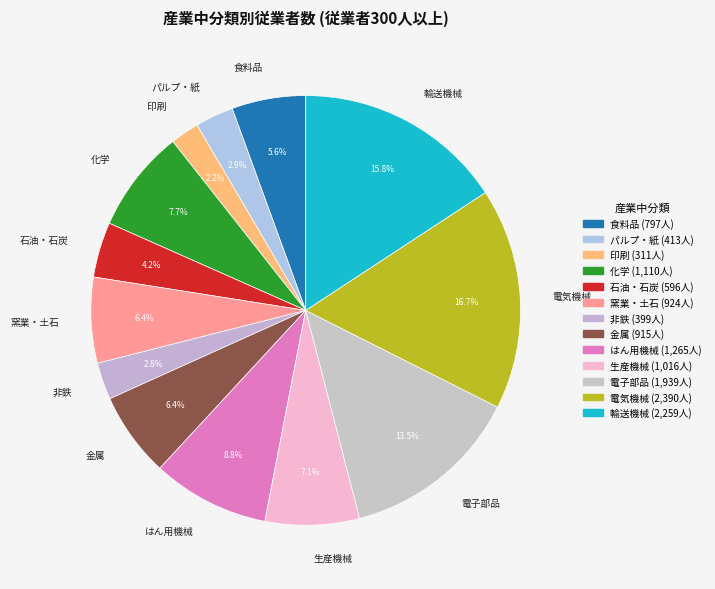

How many segments does this pie chart have?

13